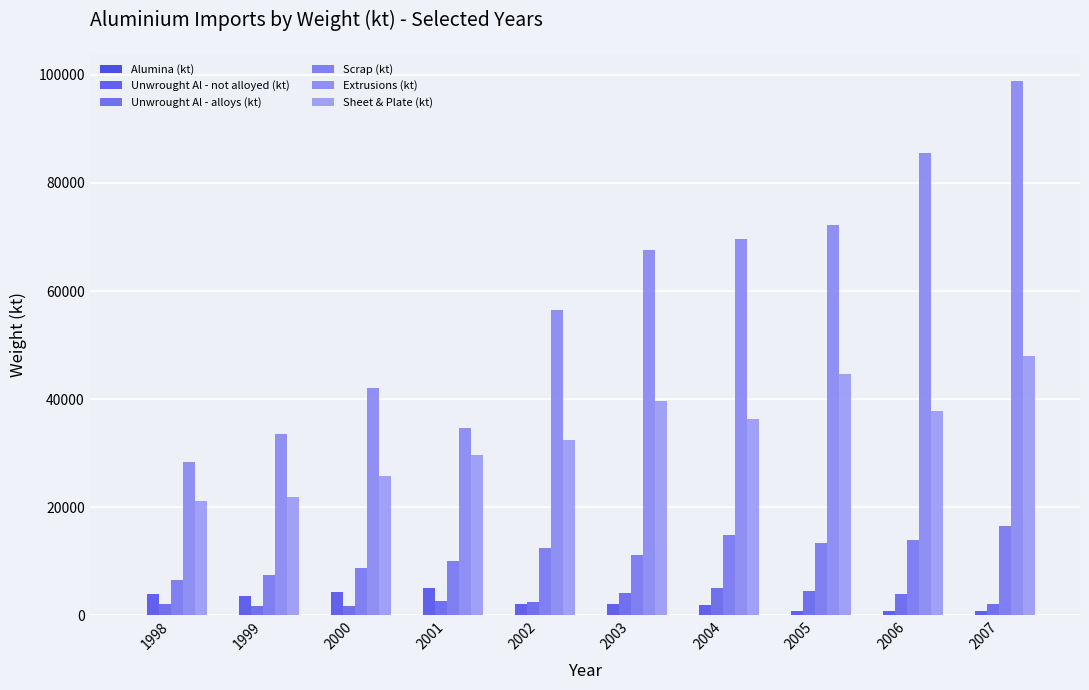

Which series has the widest spread of values?

Extrusions (kt)